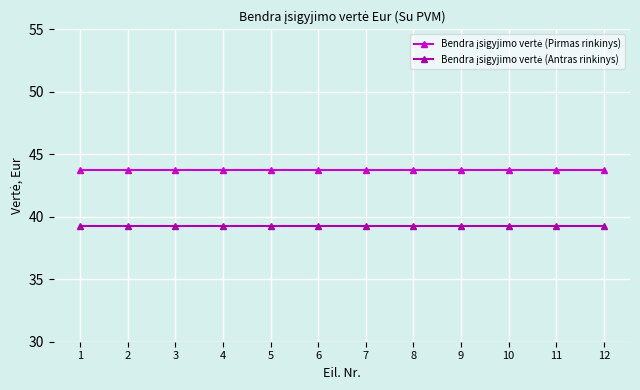

At how many categories does at least one series exceed 40?

12